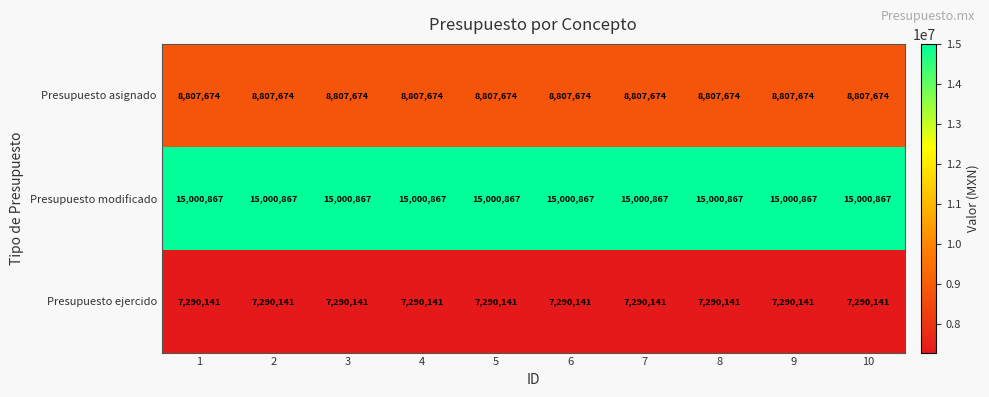

Read the Presupuesto modificado value at 9.

15000867